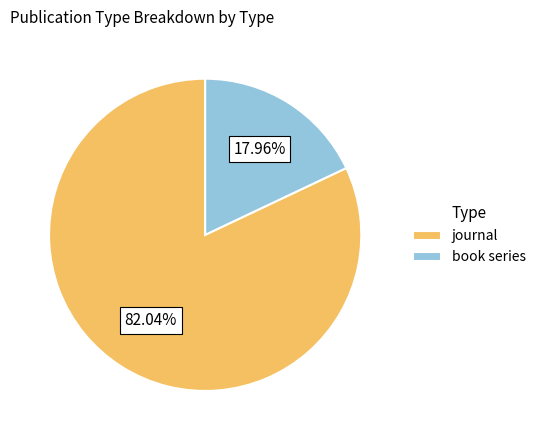

True or false: book series accounts for 18% of the total.

True